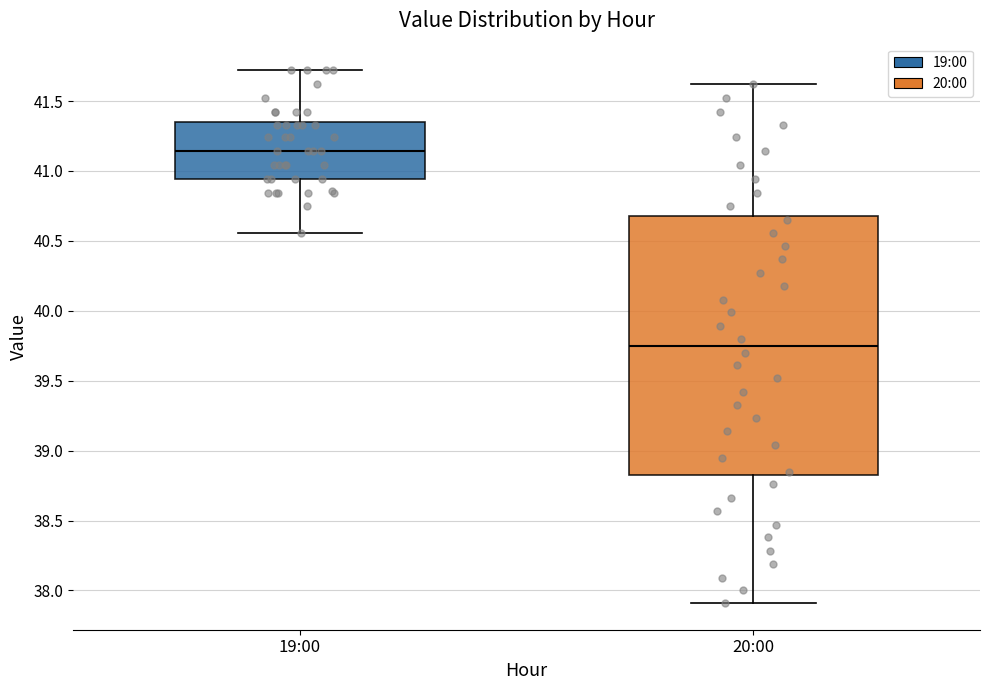

Which box has the lowest median line?

20:00